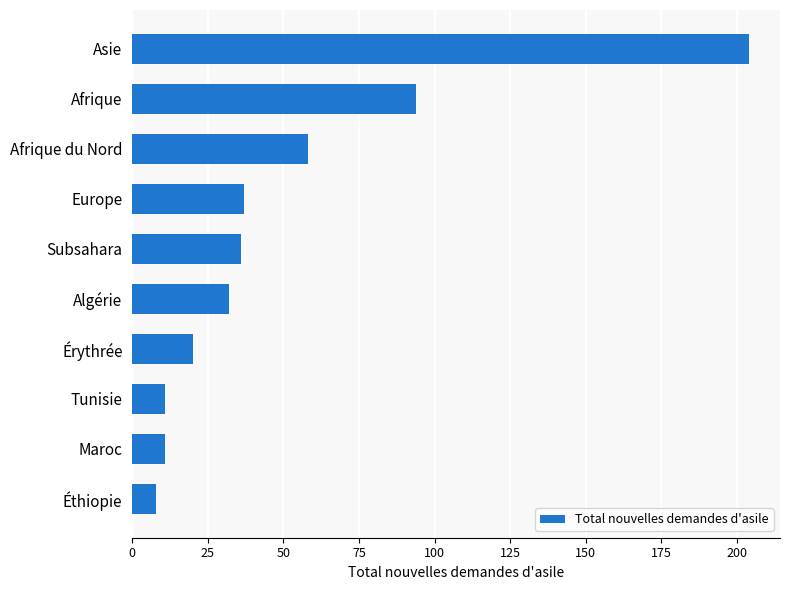

What is the change in value from Tunisie to Subsahara?

+25